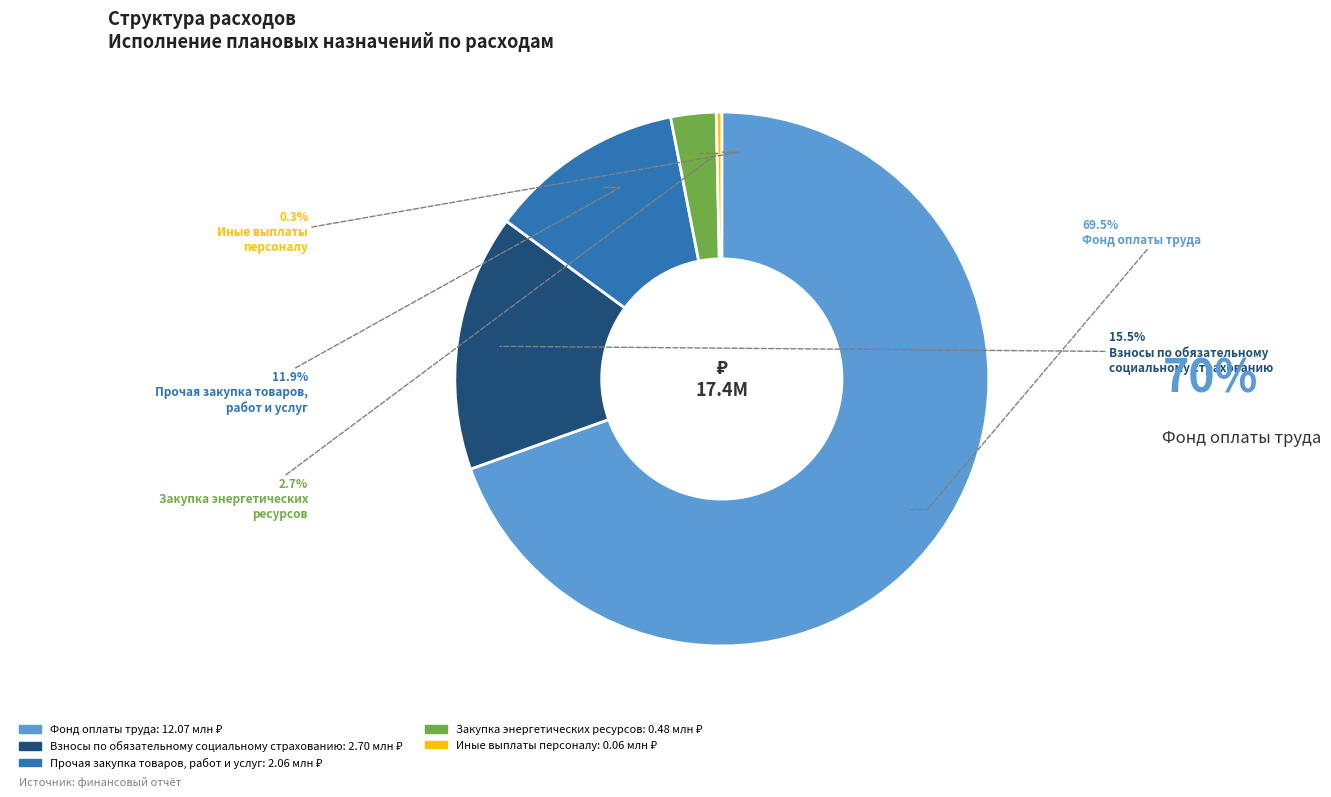

What percentage do Прочая закупка товаров, работ и услуг and Взносы по обязательному социальному страхованию together represent?

27.4%